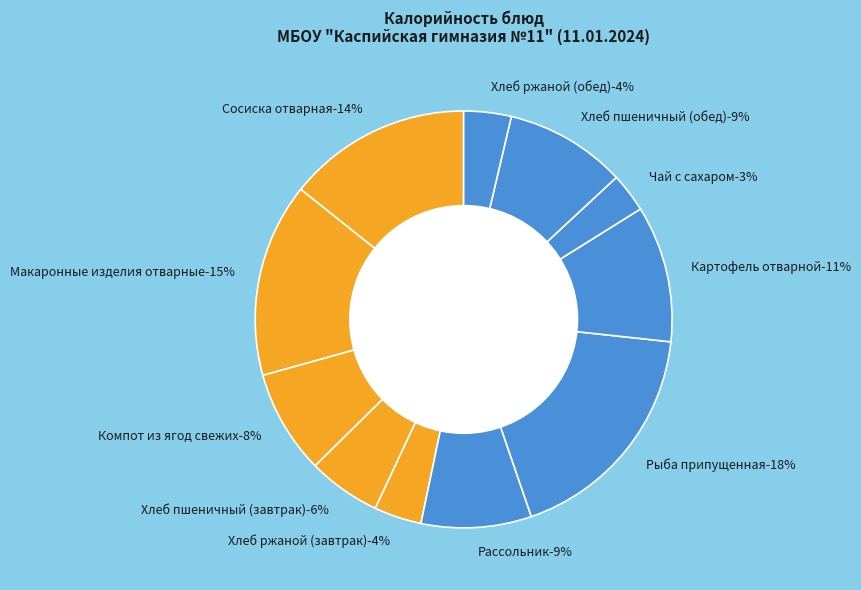

How many segments does this pie chart have?

11